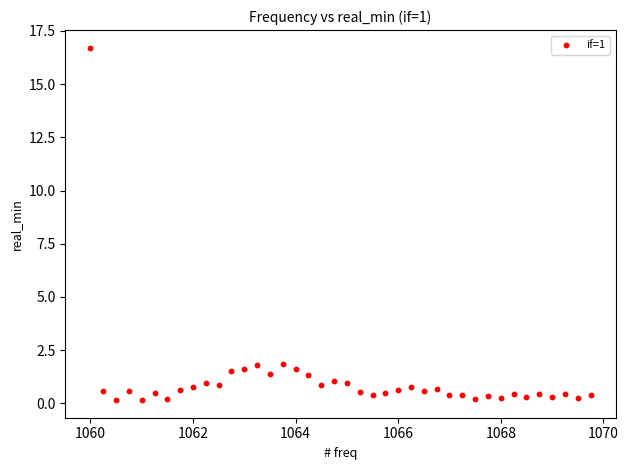

What is the range of Y values (max minus min)?

16.6